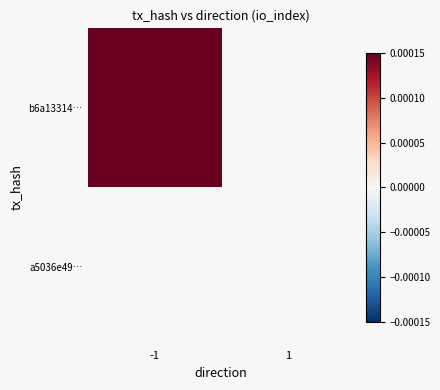

List the series in order of their peak value, highest first.

b6a13314…, a5036e49…